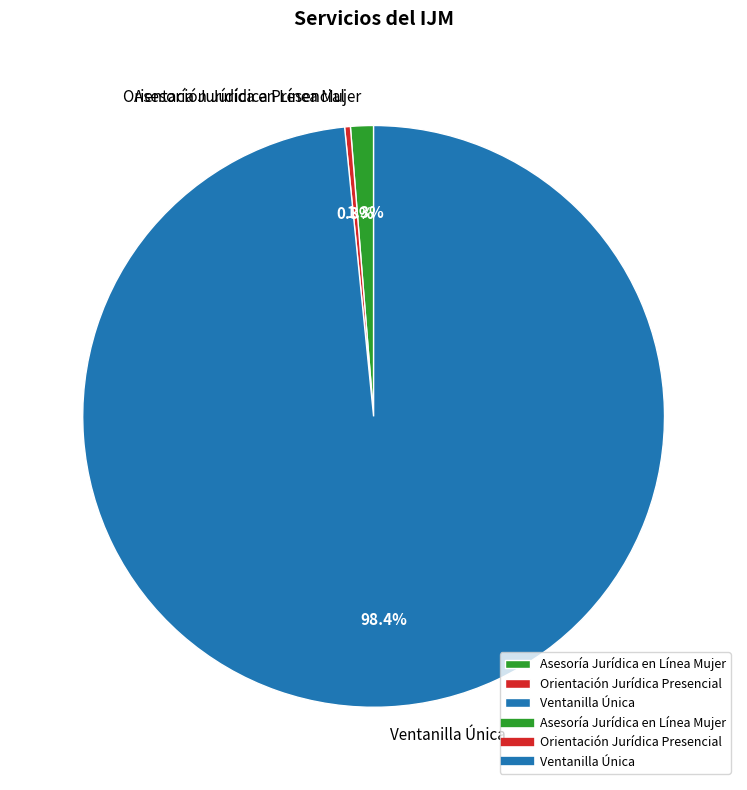

Which slice is the largest?

Ventanilla Única